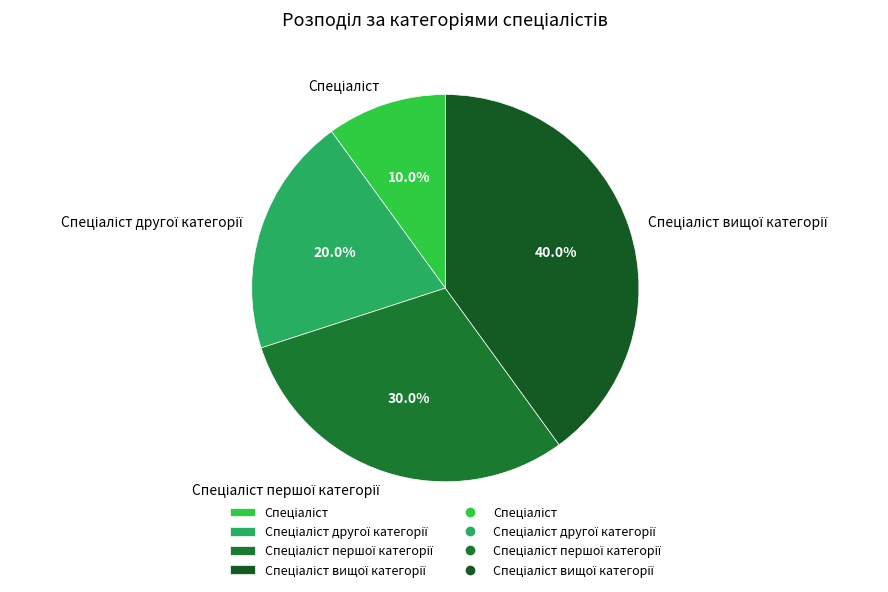

Is there any slice that represents more than half of the pie?

No